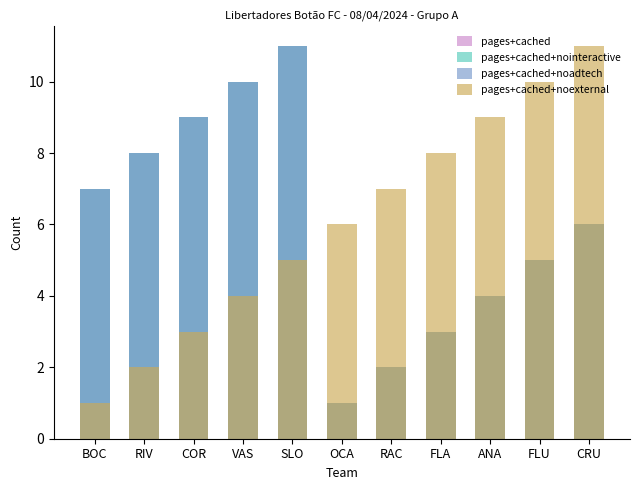

Which series has the largest range (max minus min)?

pages+cached